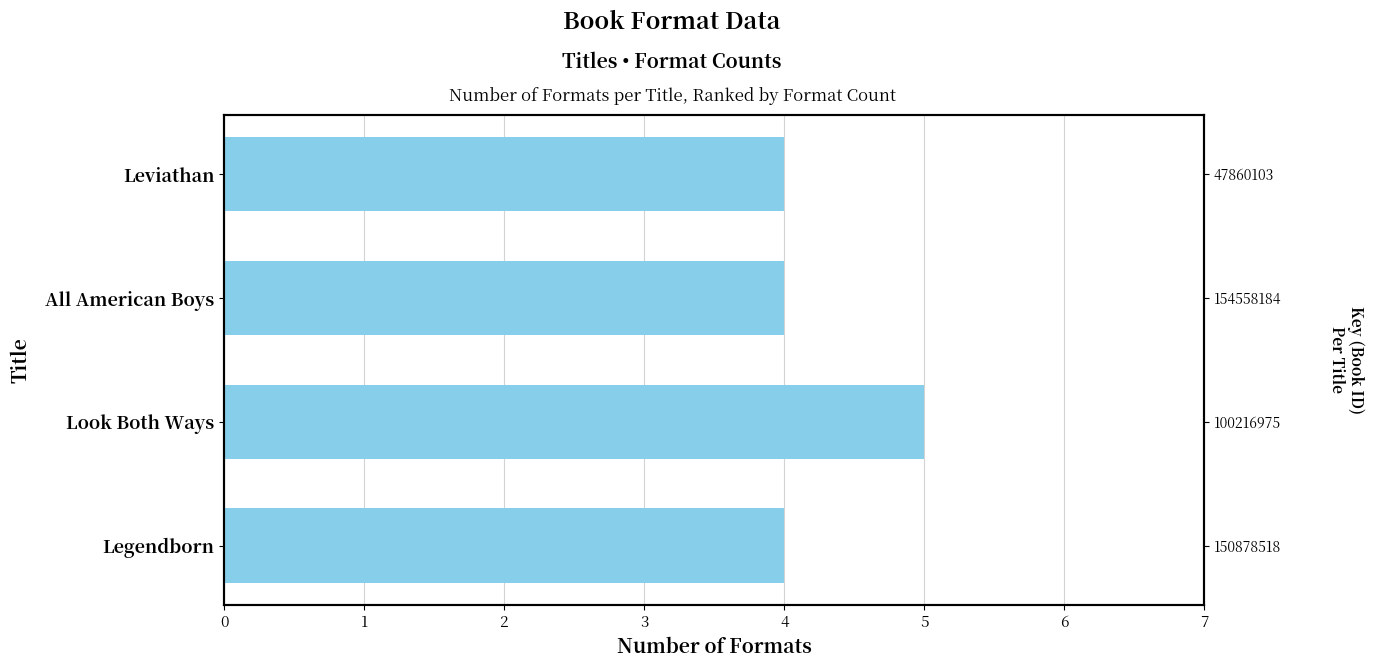

True or false: the data shows 2 at All American Boys.

False